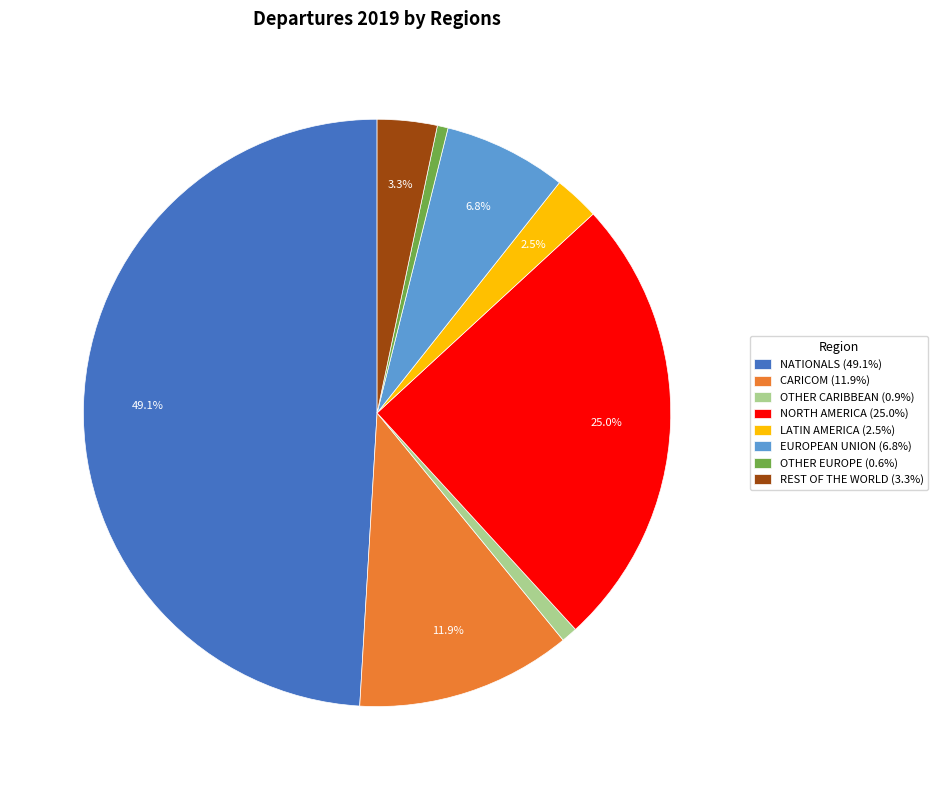

Count the number of slices in the pie.

8